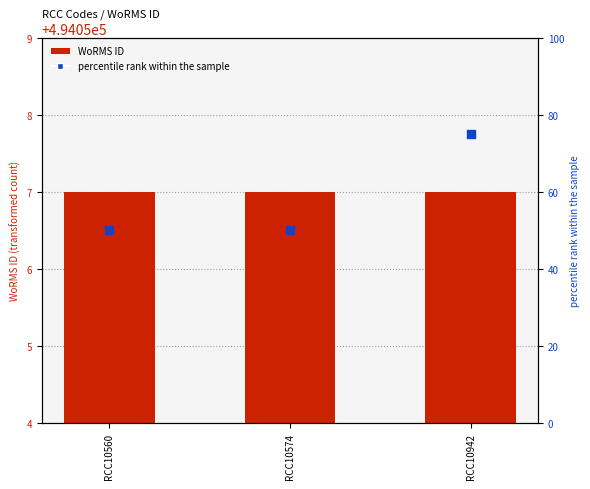

Which series has the largest total across all categories?

WoRMS ID